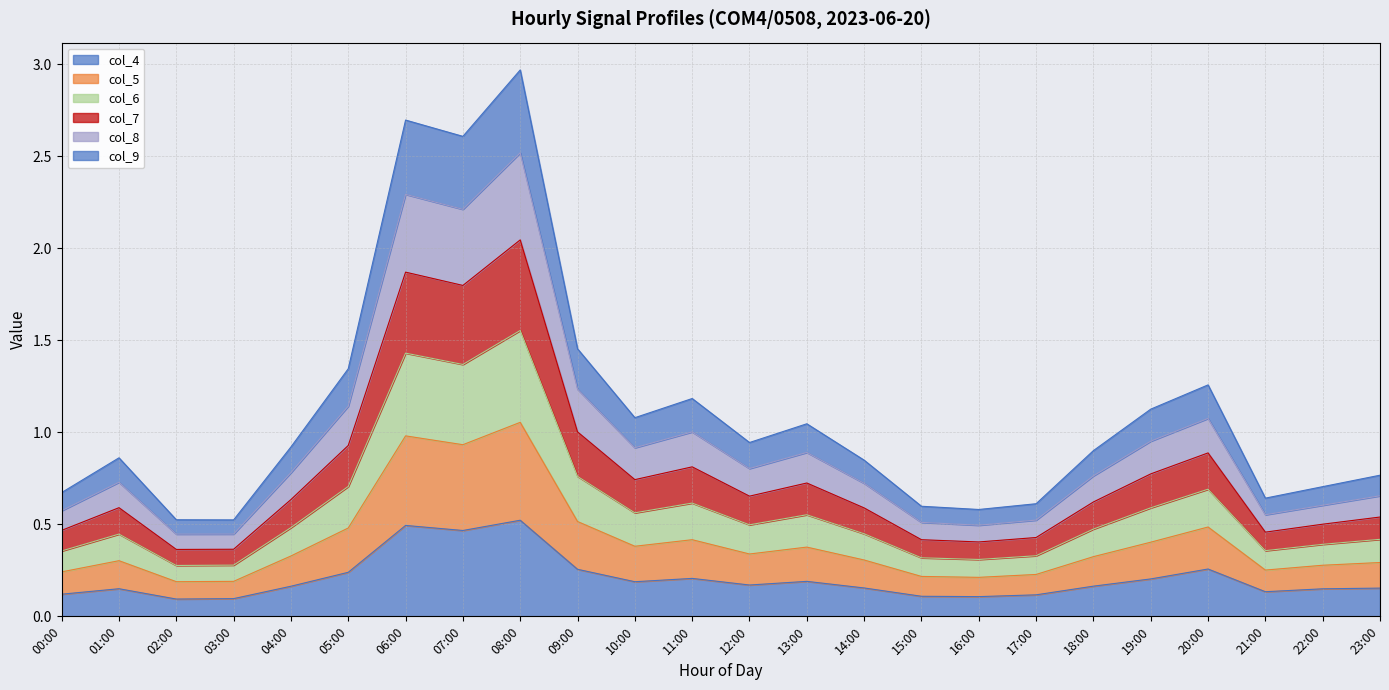

What is the total value across all series at 00:00?

0.7